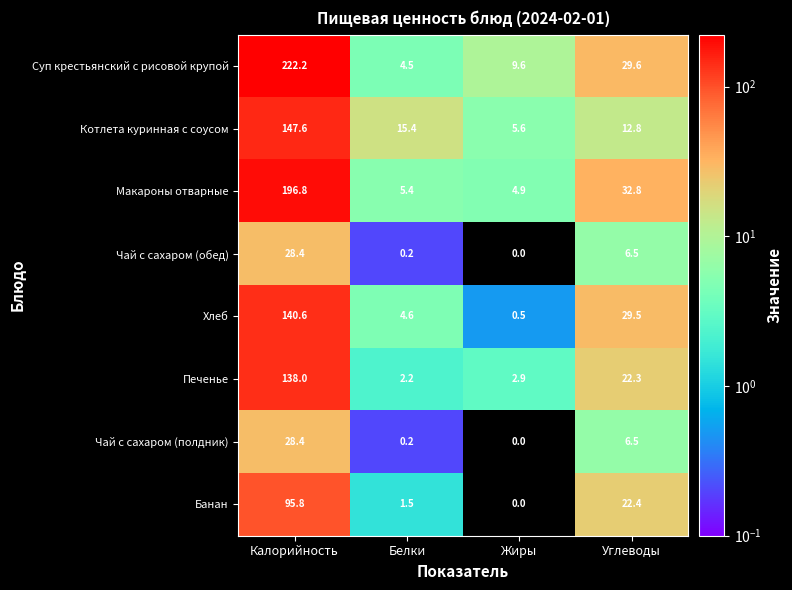

At which category is the sum across all series the highest?

Калорийность